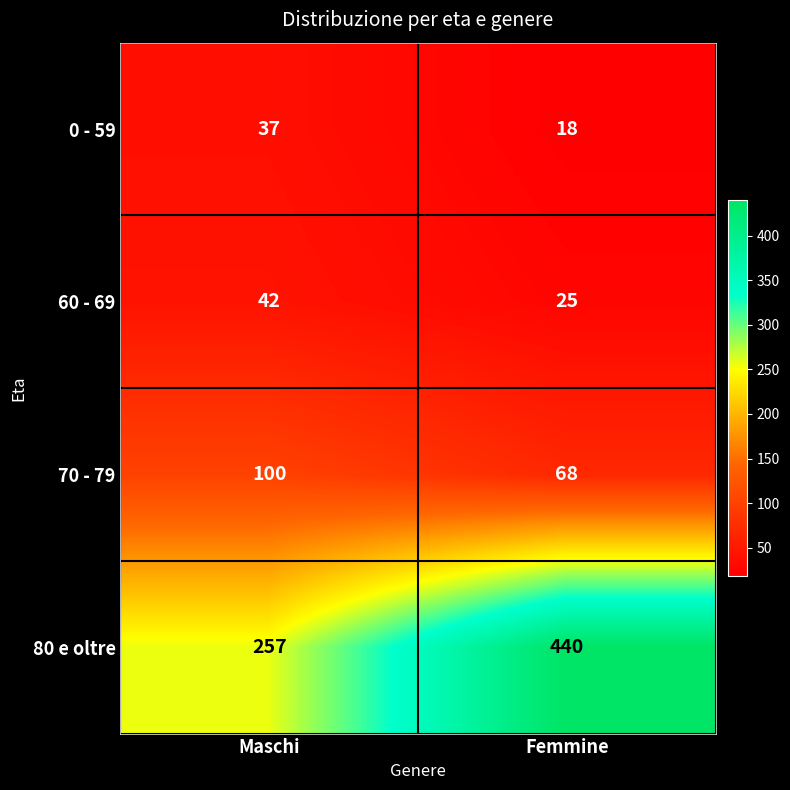

How many series are shown in this chart?

4